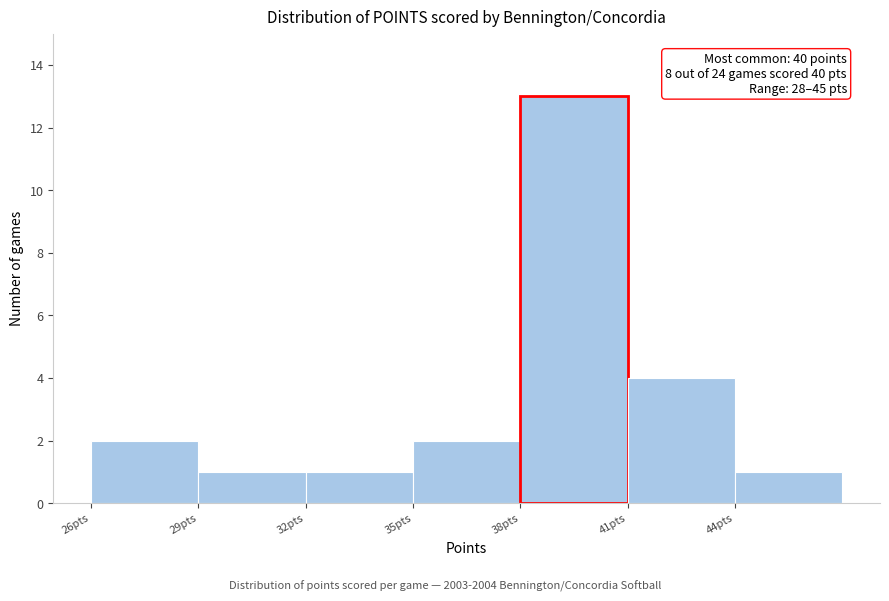

Over which range of the x-axis is the bar tallest?

38 to 41